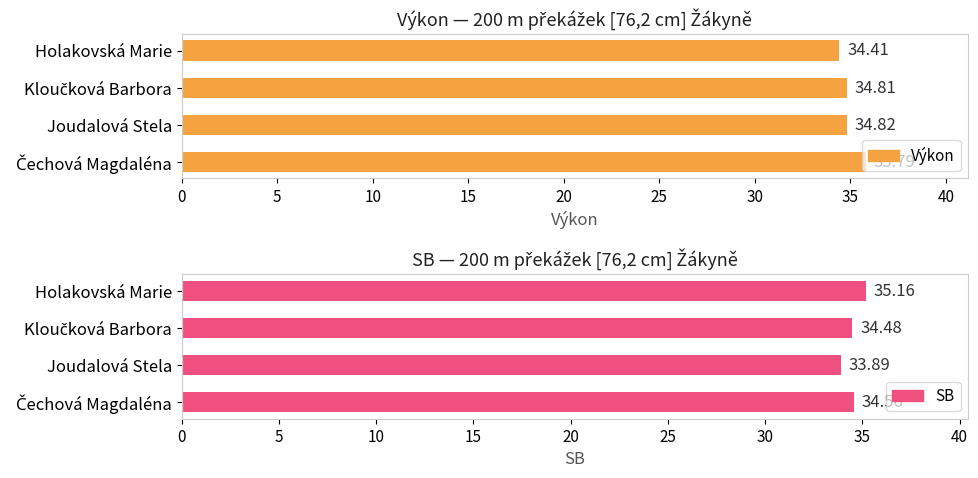

What is the value of the SB bar at the 1st from the left?

35.2